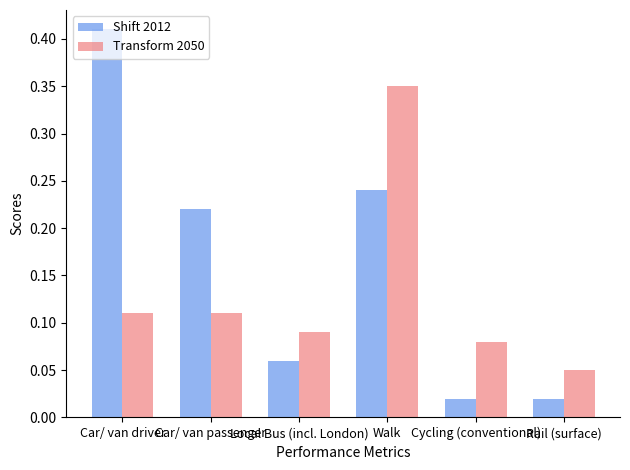

At how many categories does at least one series exceed 0?

6